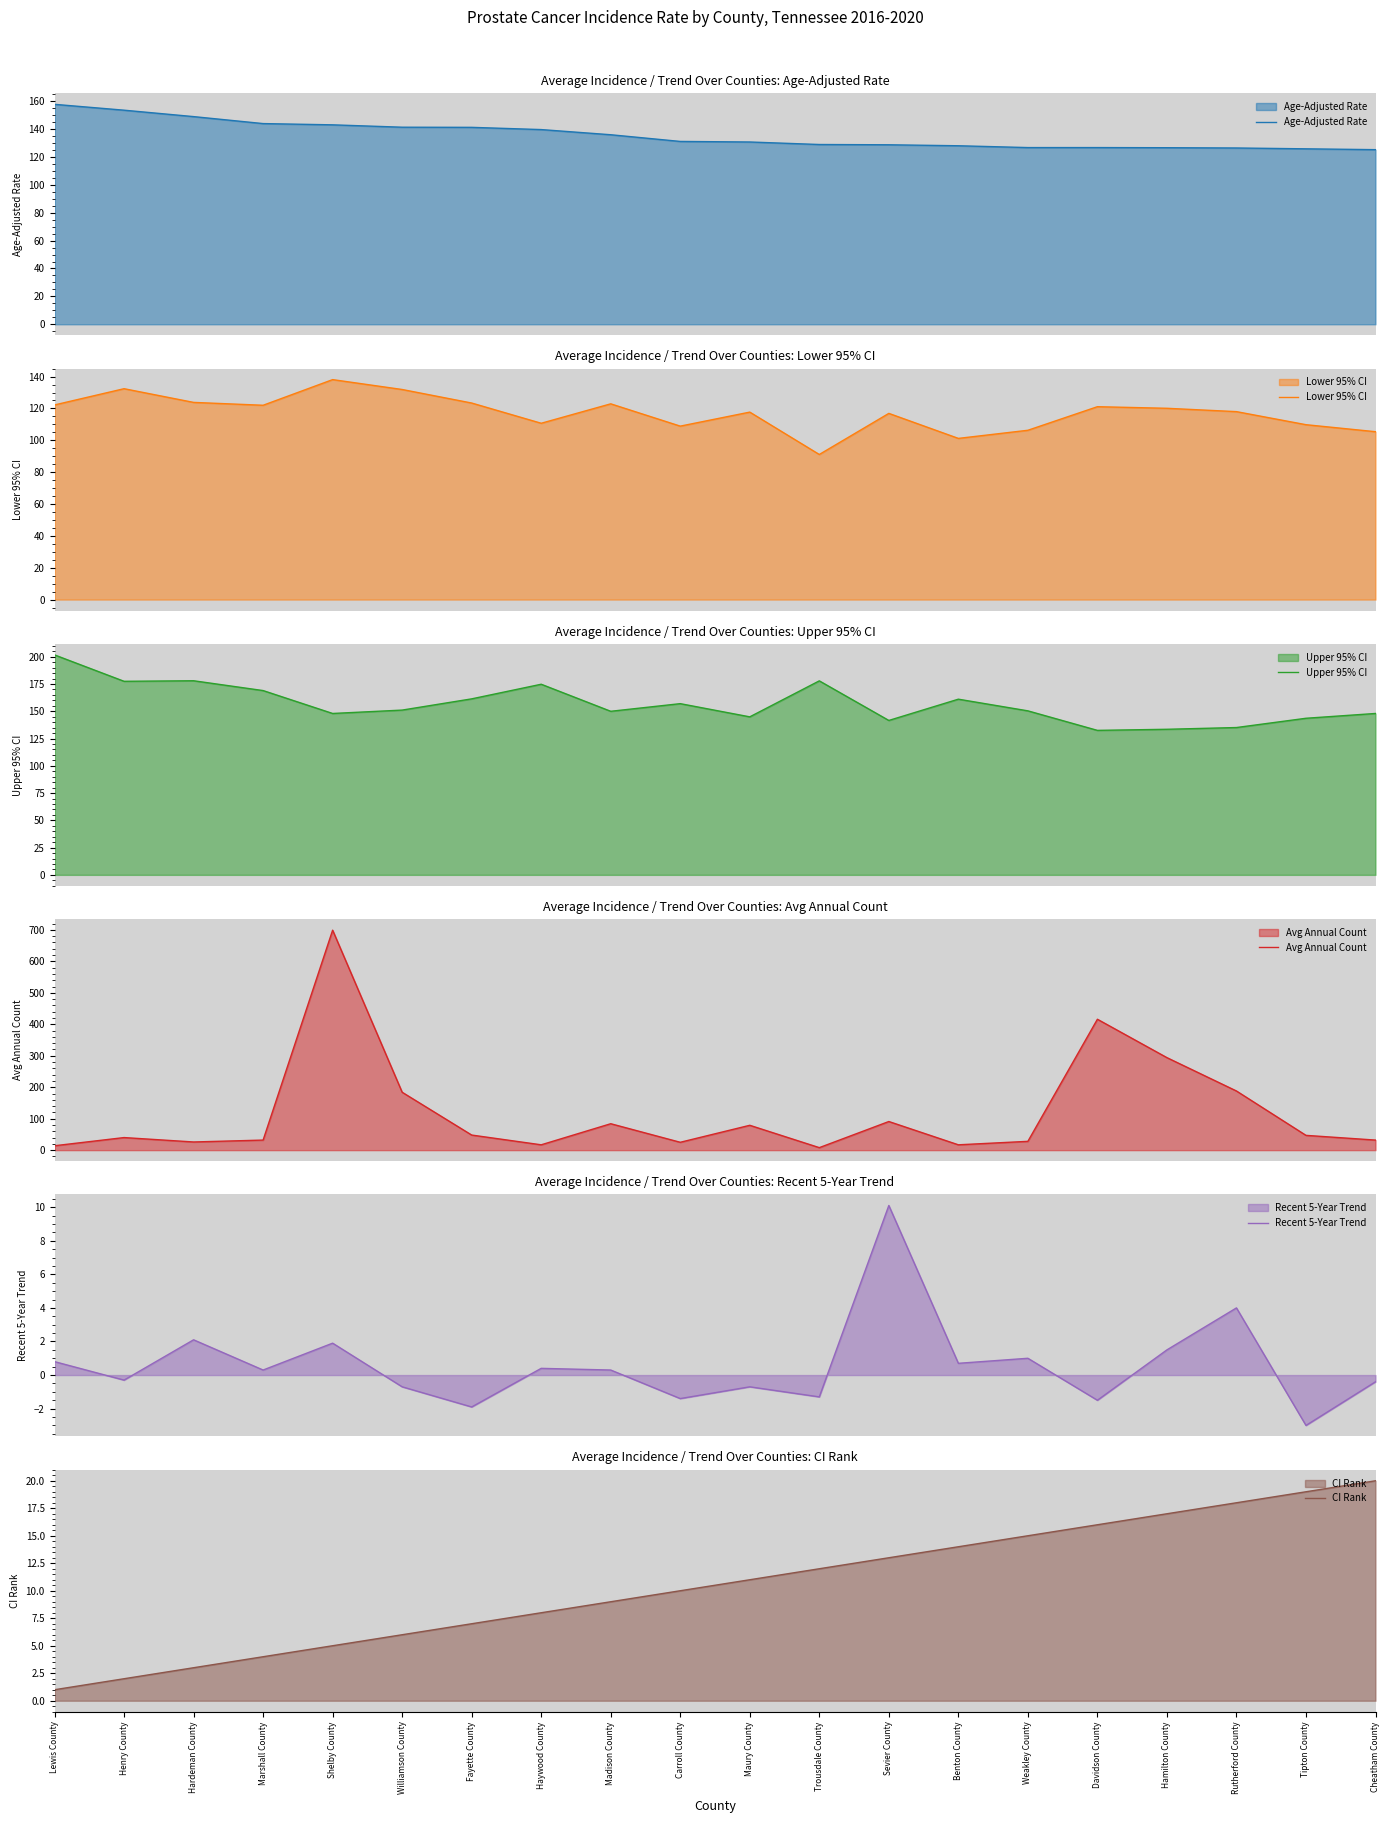

What value does the Age-Adjusted Rate series have at Tipton County?

125.8